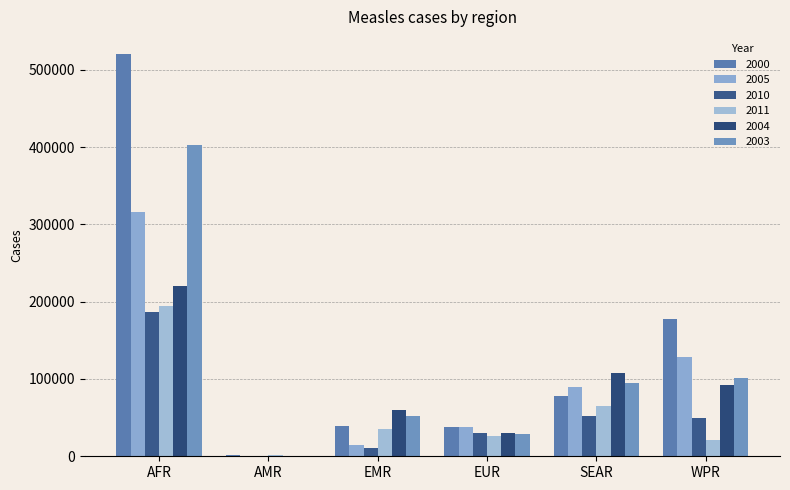

What is the highest value of the 2000 series?

520102